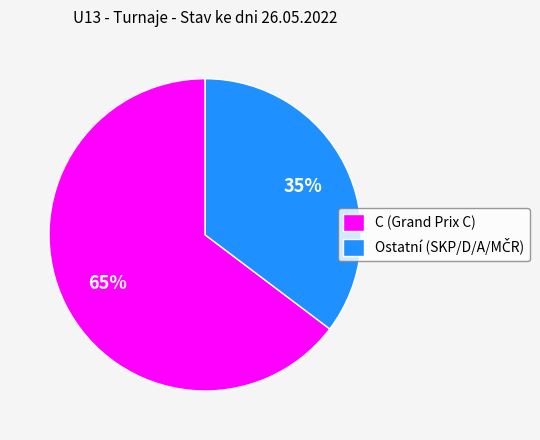

What percentage is the C (Grand Prix C) slice, to the nearest percent?

65%